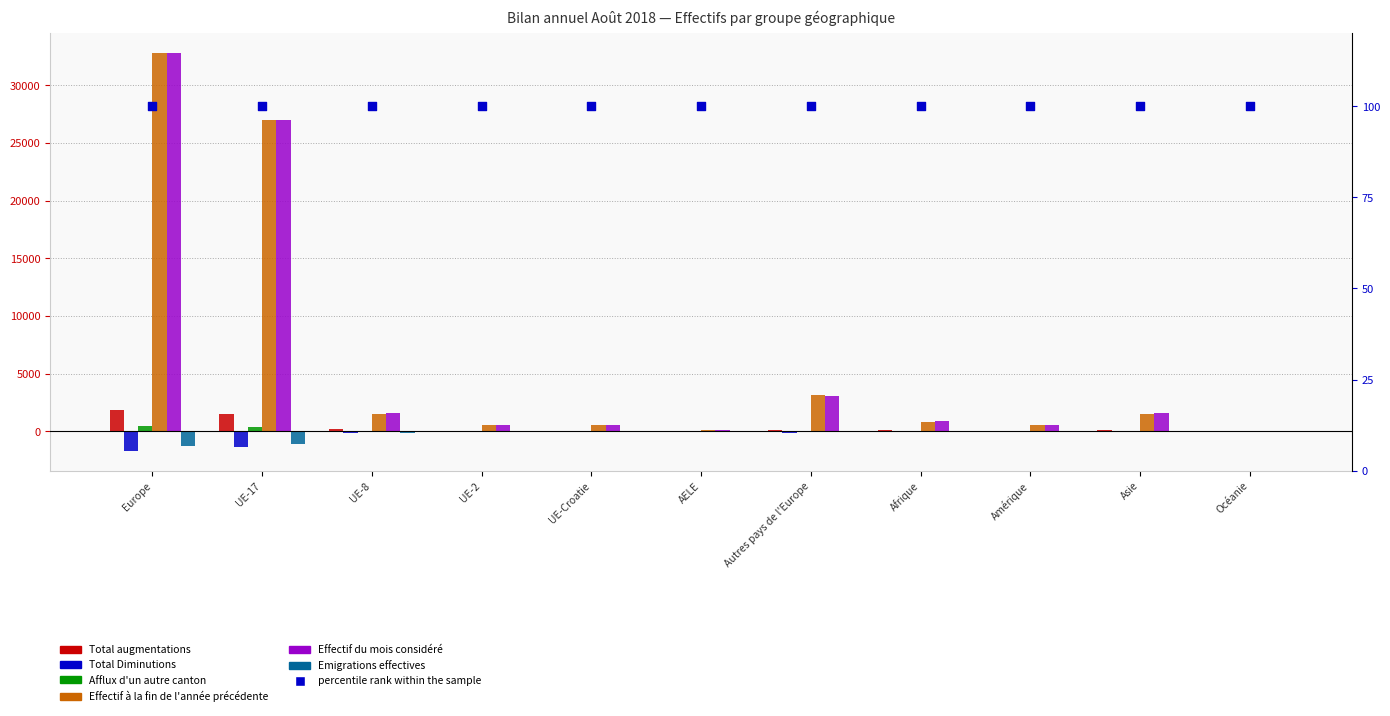

Is the value of Total Diminutions at UE-Croatie greater than the value of Total augmentations at UE-17?

No